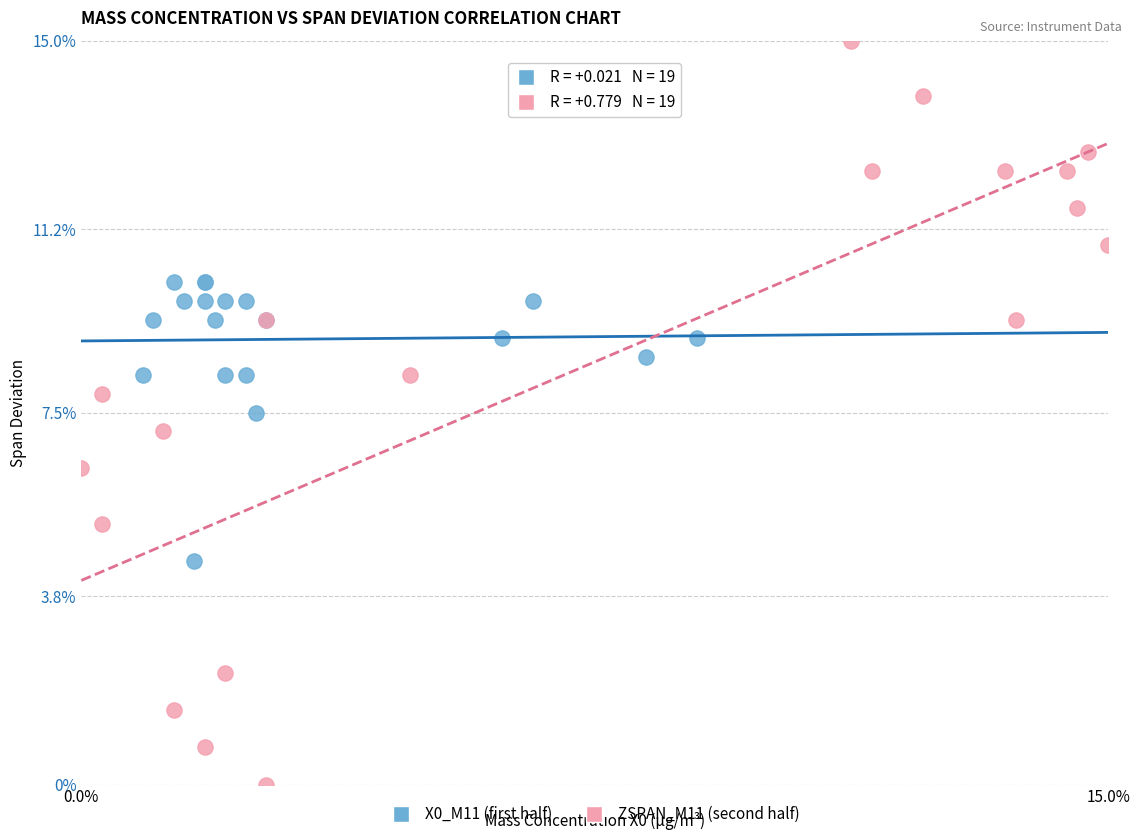

Which series contains the lowest Y value?

ZSPAN_M11 (second half)